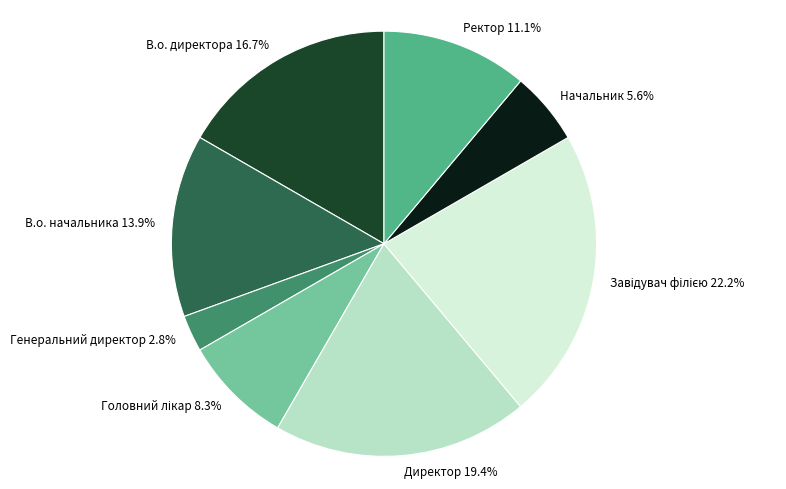

Is it true that В.о. начальника is 14% of the pie?

True